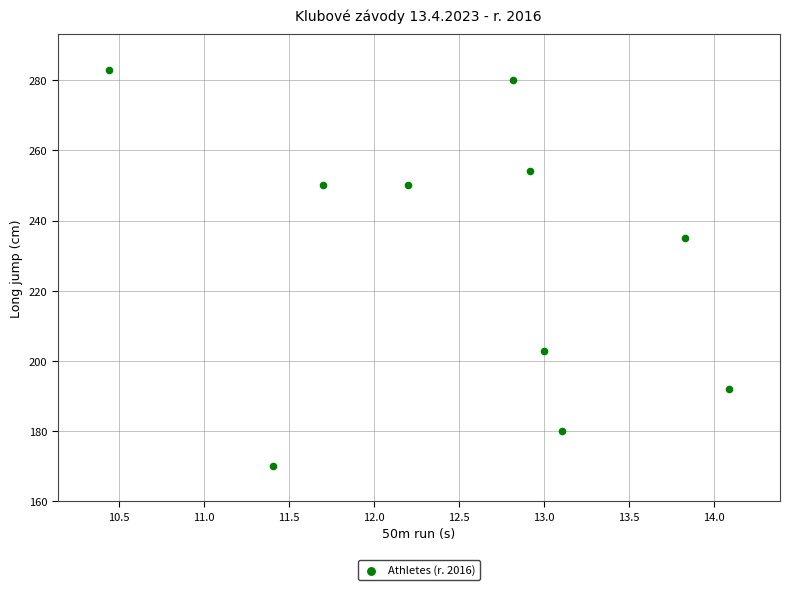

What is the range of Y values (max minus min)?

113